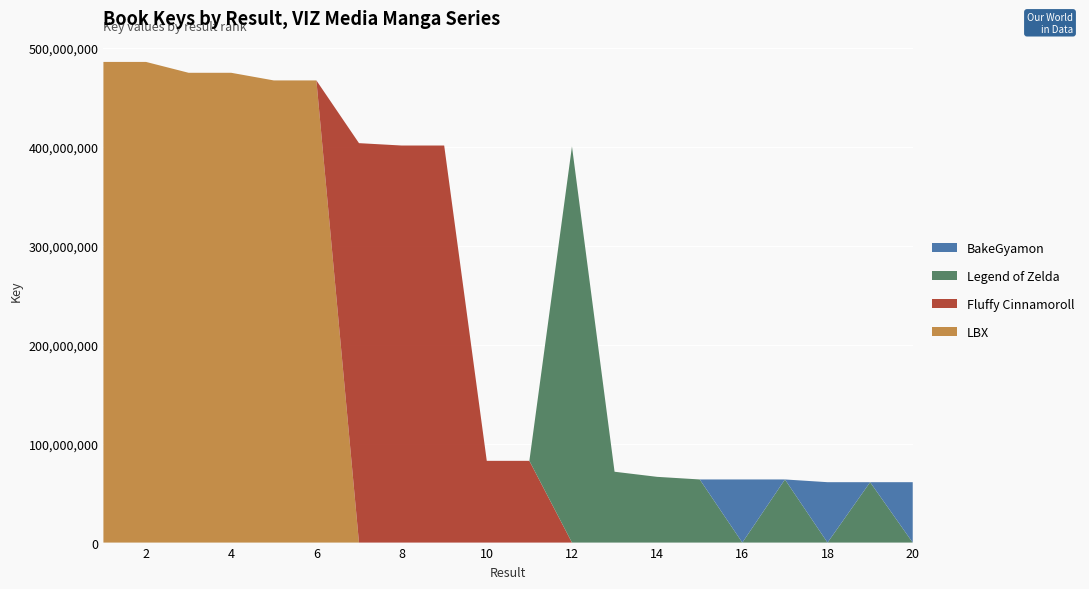

Reading left to right, extract all data points from this chart.

LBX: 485796182	485796092	474816904	474816889	467098469	467098528	0	0	0	0	0	0	0	0	0	0	0	0	0	0
Fluffy Cinnamoroll: 0	0	0	0	0	0	403705390	401304537	401304165	82617377	82616483	0	0	0	0	0	0	0	0	0
Legend of Zelda: 0	0	0	0	0	0	0	0	0	0	0	400389698	71607001	66436717	63804558	0	63804555	0	61043851	0
BakeGyamon: 0	0	0	0	0	0	0	0	0	0	0	0	0	0	0	63804549	0	61043851	0	61043848